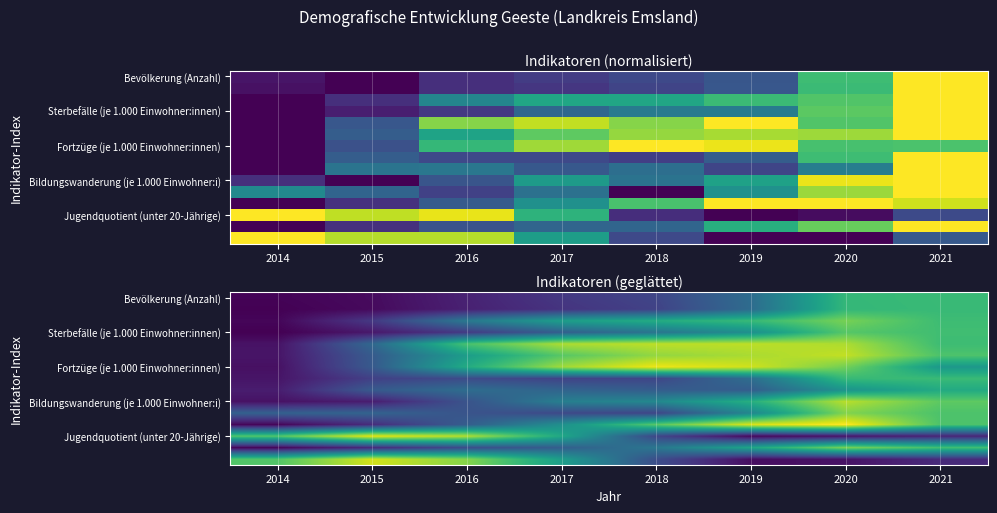

At which category does the chart reach its minimum across all series?

2014